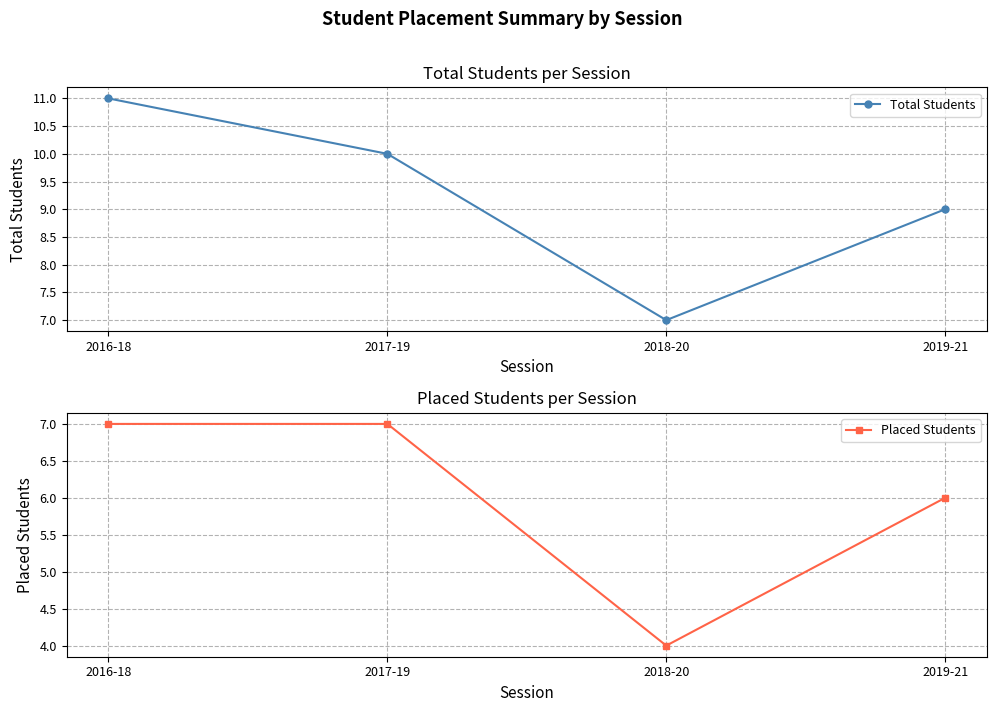

True or false: Total Students has a value of 13 at 2019-21.

False